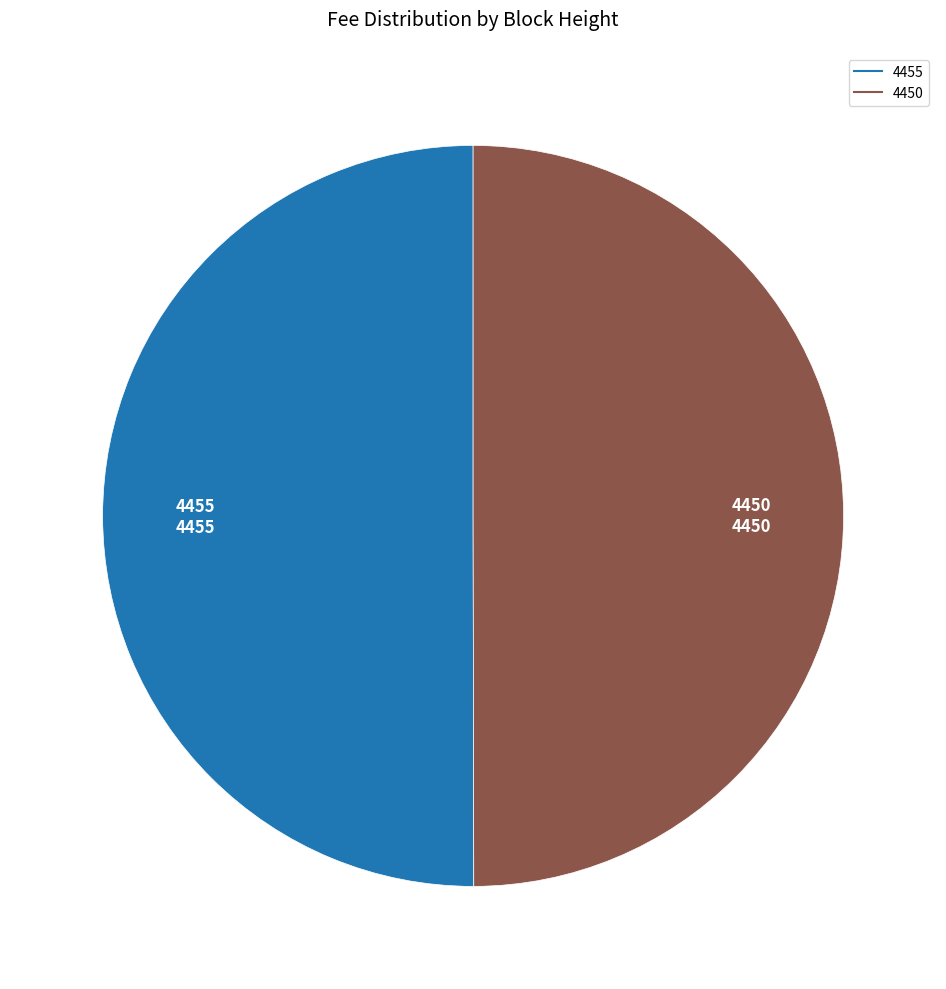

How many slices are in this pie chart?

2